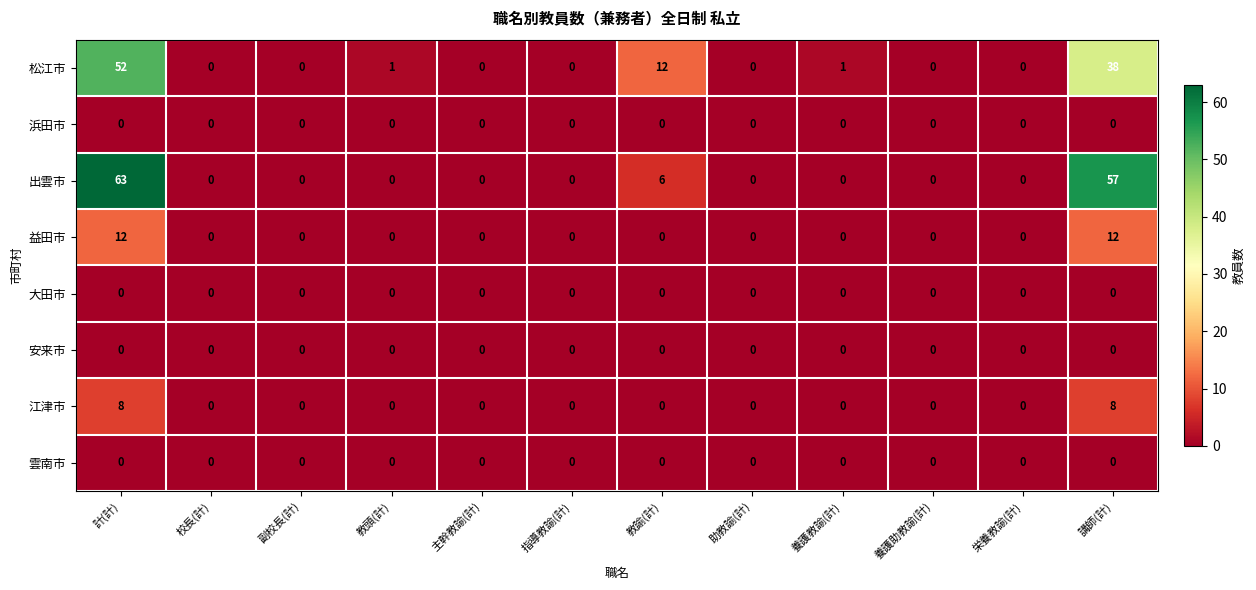

Between 教諭(計) and 養護教諭(計), which series saw the biggest shift?

松江市